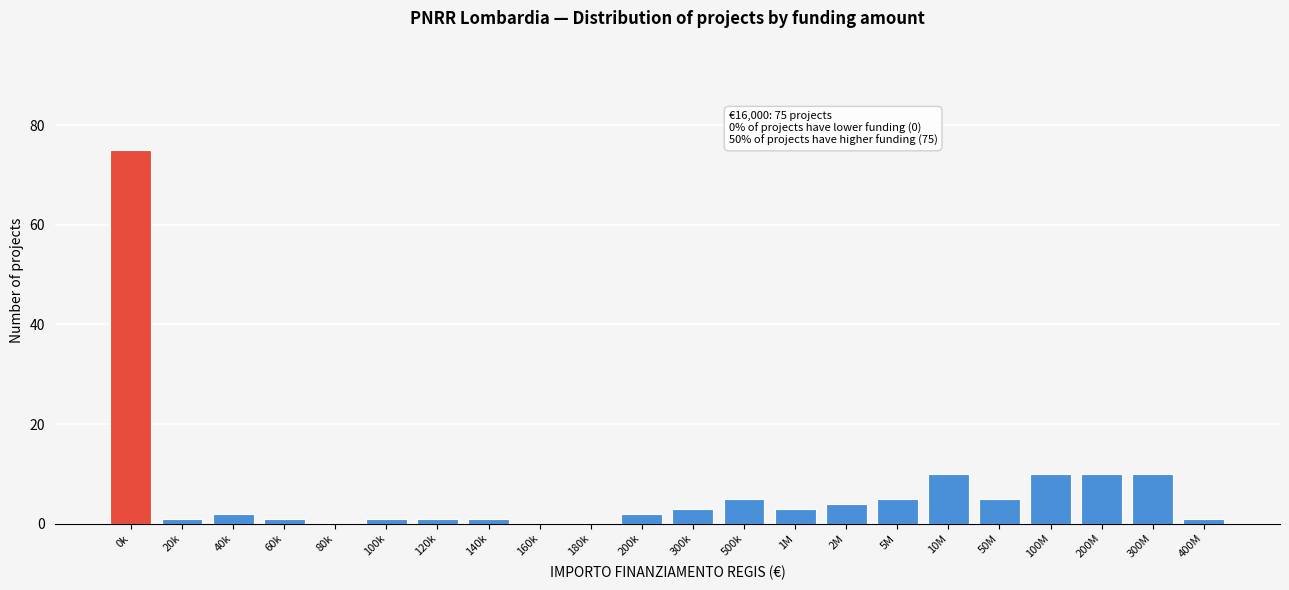

Reading left to right, what are all the values shown in this chart?

0k=75	20k=1	40k=2	60k=1	80k=0	100k=1	120k=1	140k=1	160k=0	180k=0	200k=2	300k=3	500k=5	1M=3	2M=4	5M=5	10M=10	50M=5	100M=10	200M=10	300M=10	400M=1